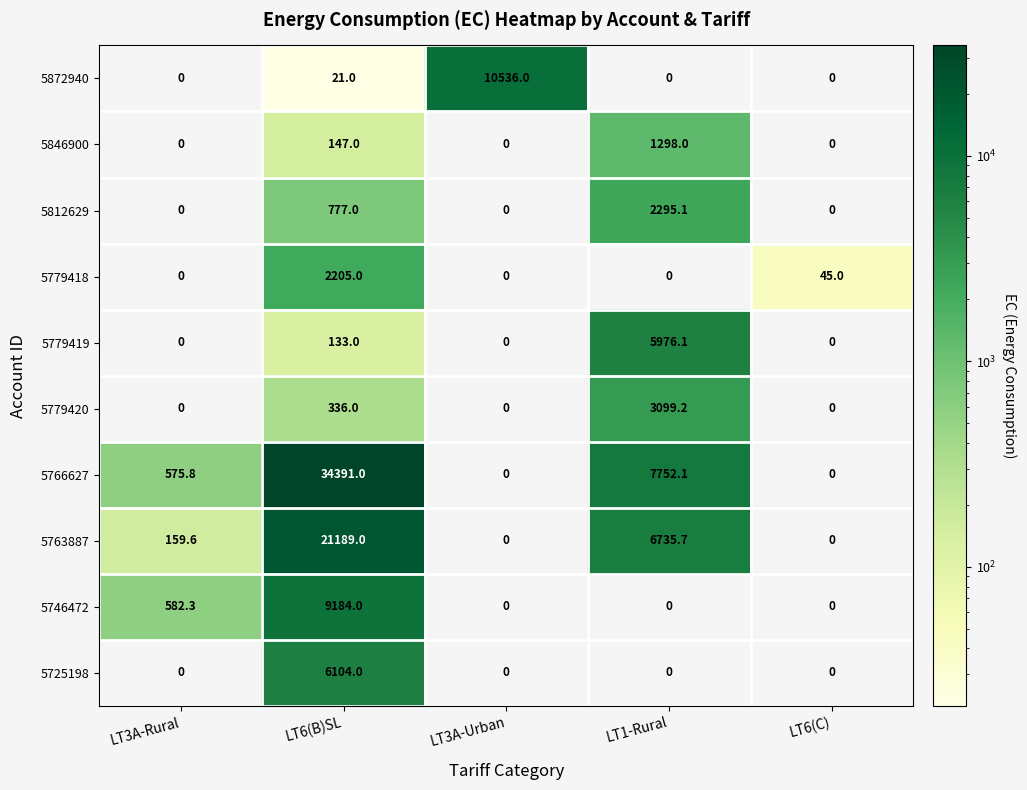

What is the sum of all 5812629 values?

3072.1